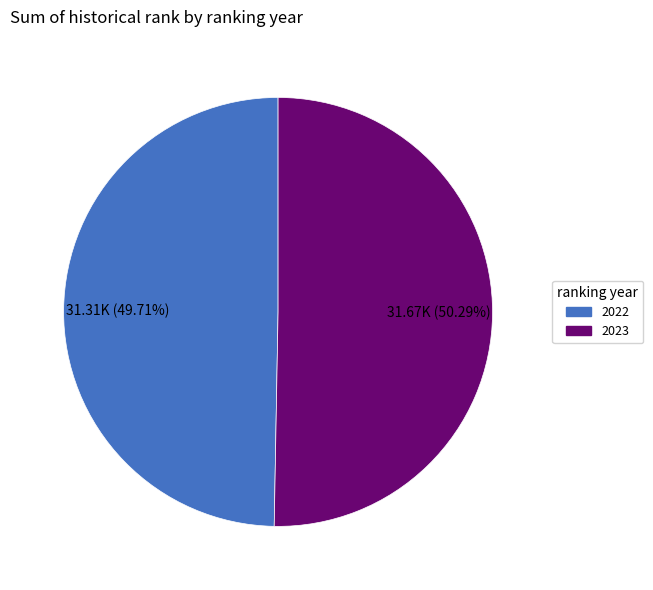

Does 2023 represent more than half of the total?

Yes